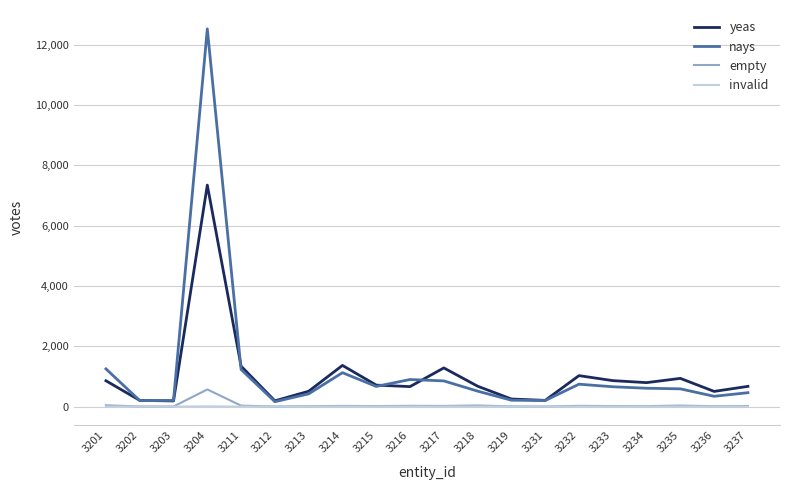

Count the invalid values in the range 0 to 1.

19